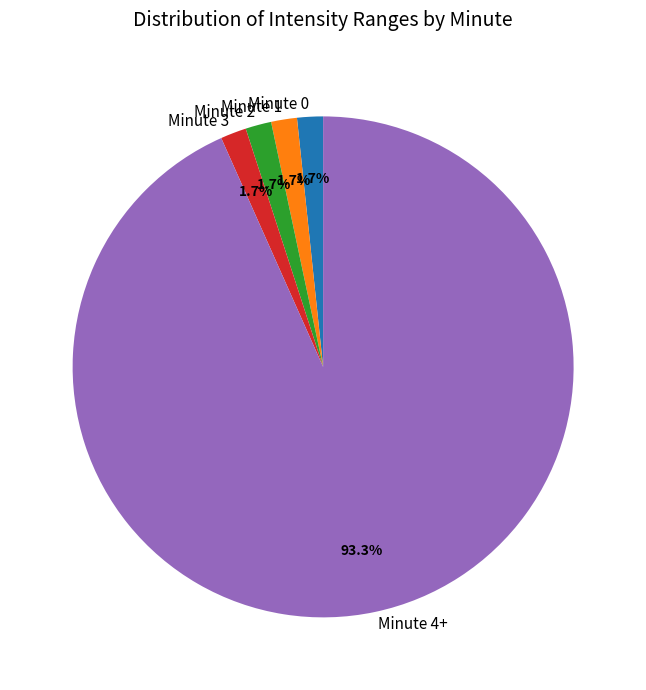

Is the sum of Minute 4+ and Minute 2 greater than half?

Yes